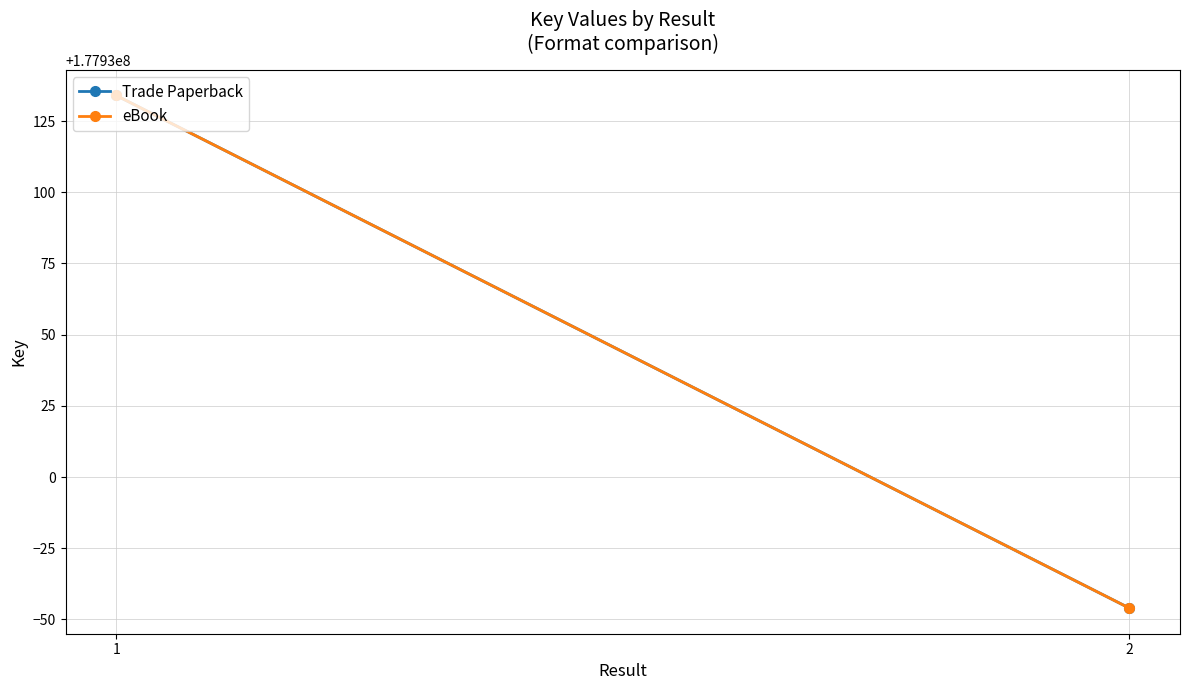

The value of eBook at 2 is 241558184. True or false?

False